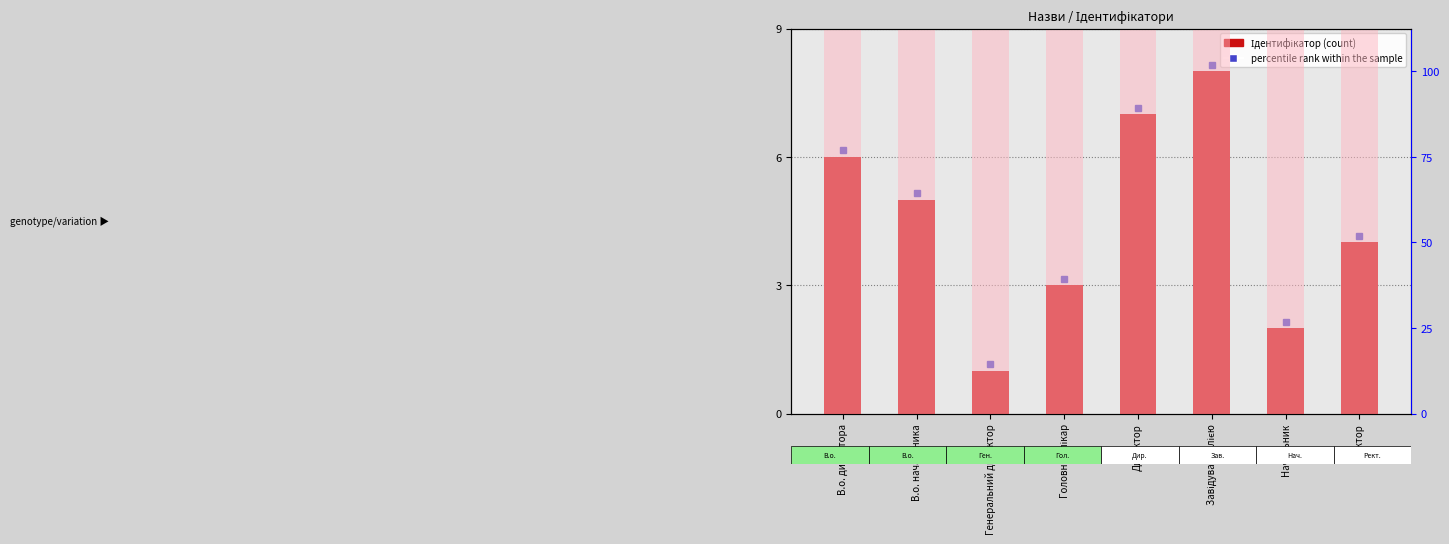

Reading left to right, transcribe all the data shown in this chart.

В.о. директора=6	В.о. начальника=5	Генеральний директор=1	Головний лікар=3	Директор=7	Завідувач філією=8	Начальник=2	Ректор=4